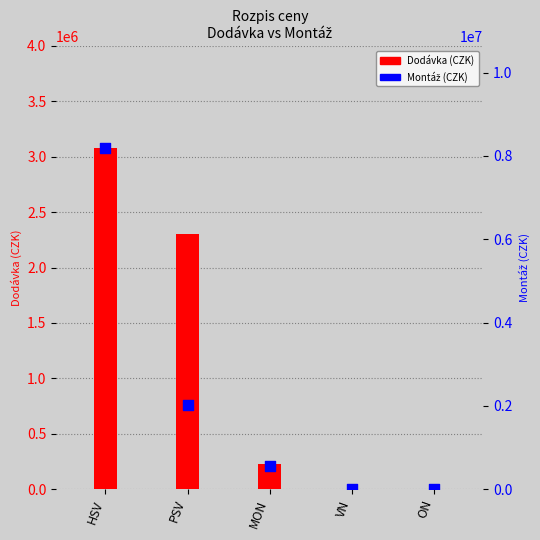

At which category is the sum across all series the highest?

HSV